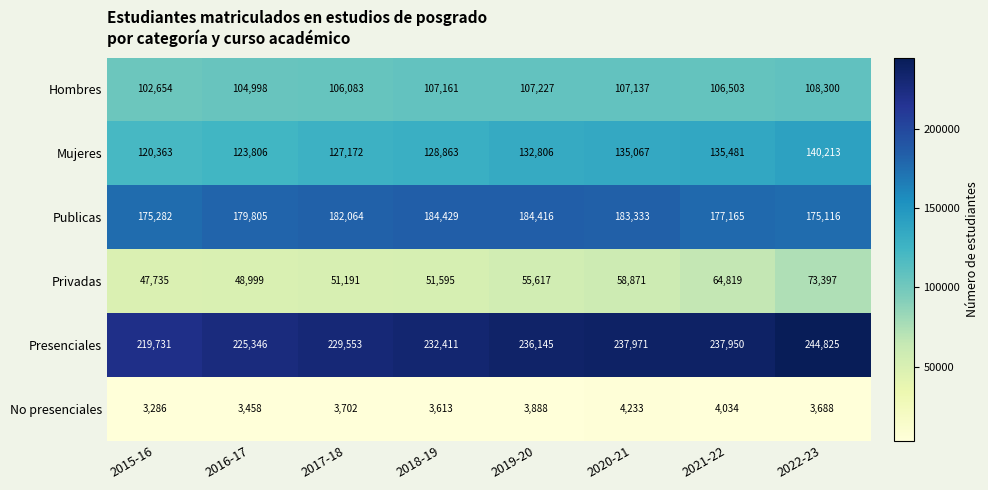

At which category is the sum across all series the highest?

2022-23